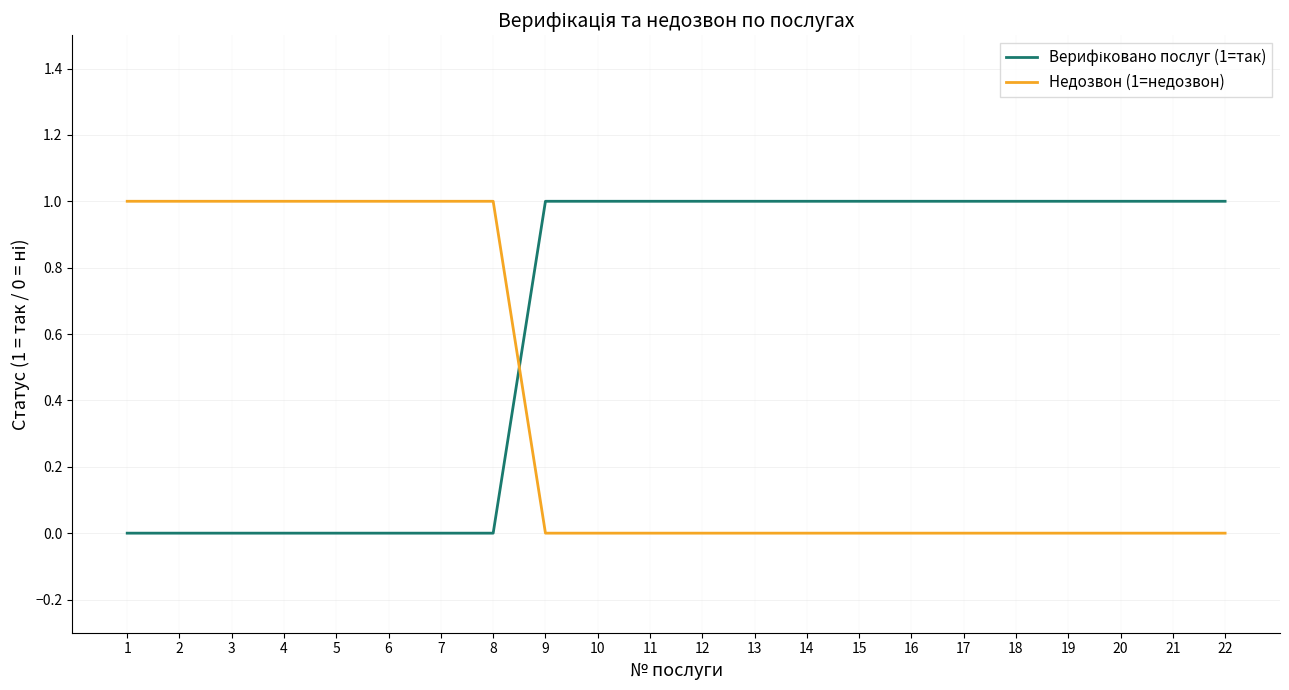

Is it true that Недозвон (1=недозвон) equals 0 at 18?

True